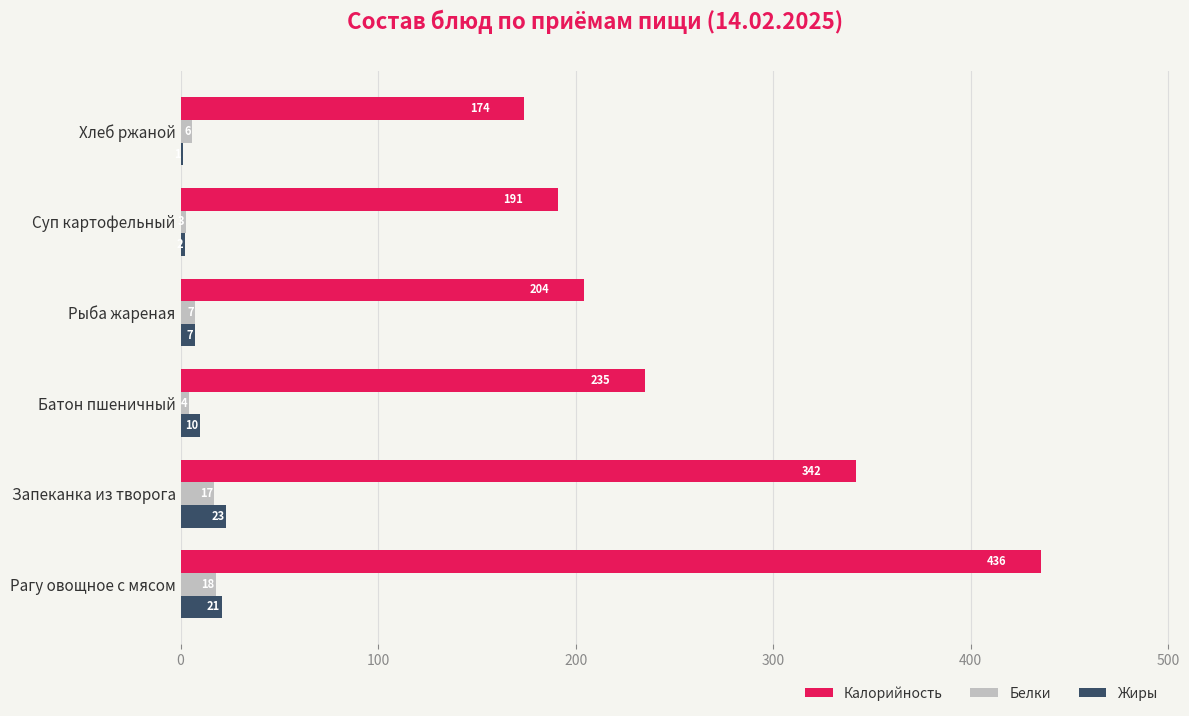

True or false: Калорийность has a value of 235.0 at Батон пшеничный.

True